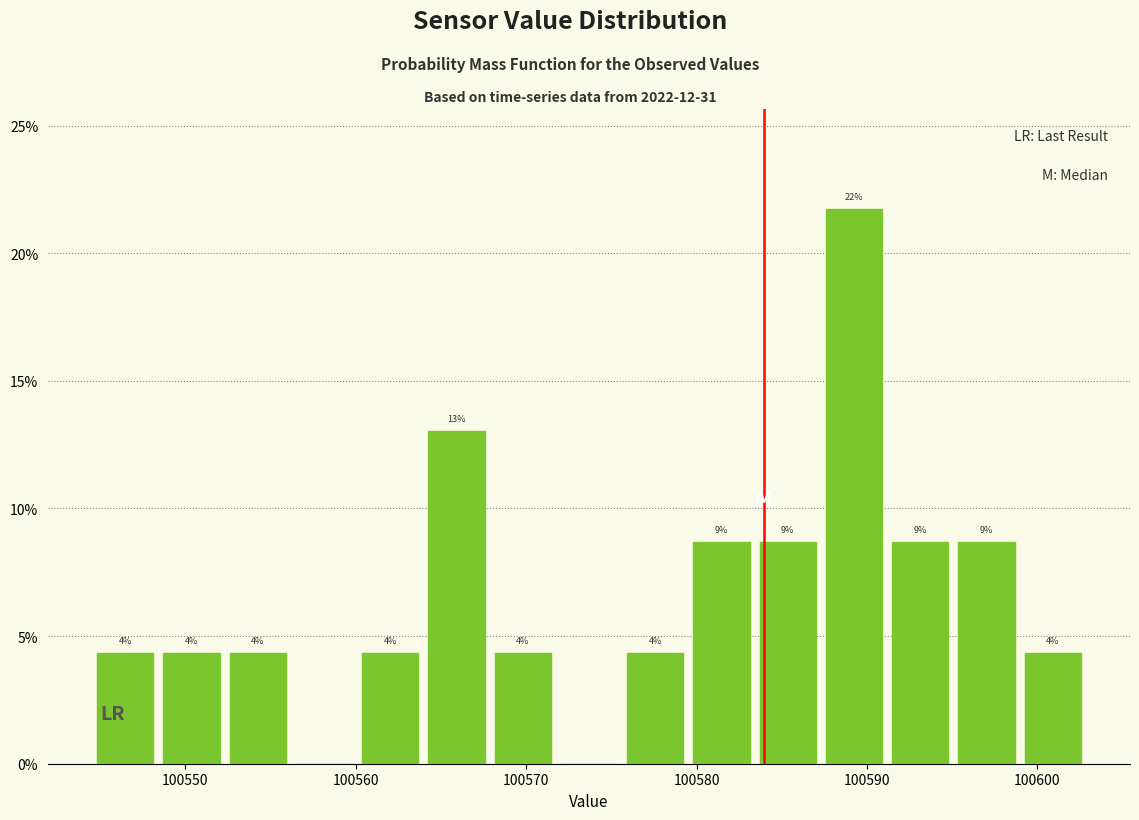

Around what value on the x-axis is the tallest bar? Give the approximate position of its centre, as read against the axis.

100589